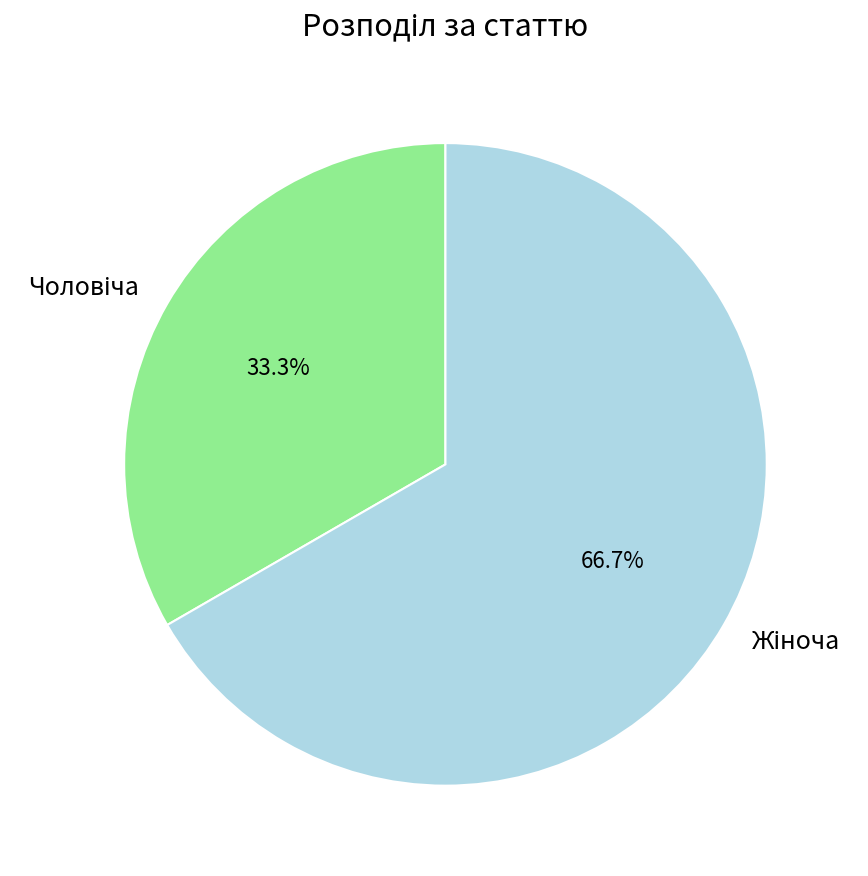

Is there a majority slice in this chart?

Yes